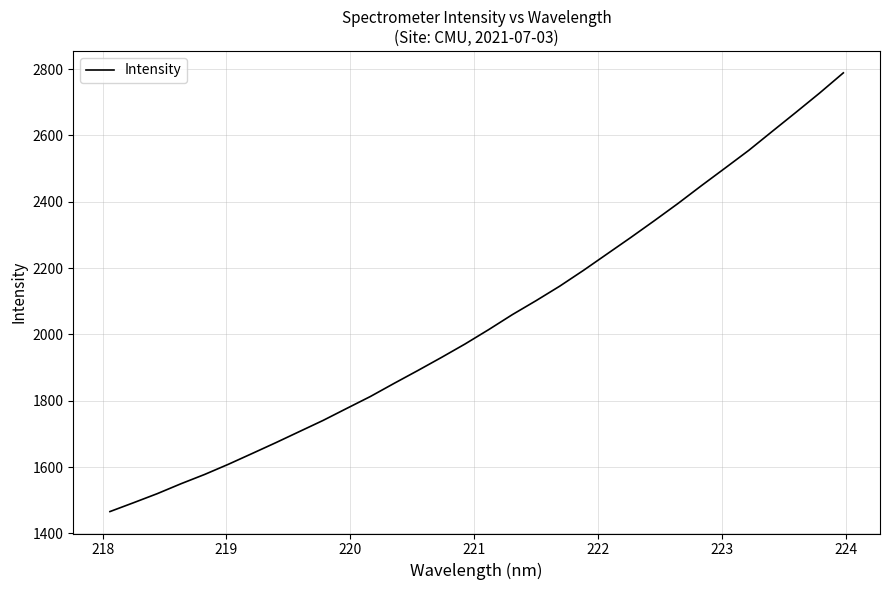

What is the maximum value shown in the chart?

2788.4